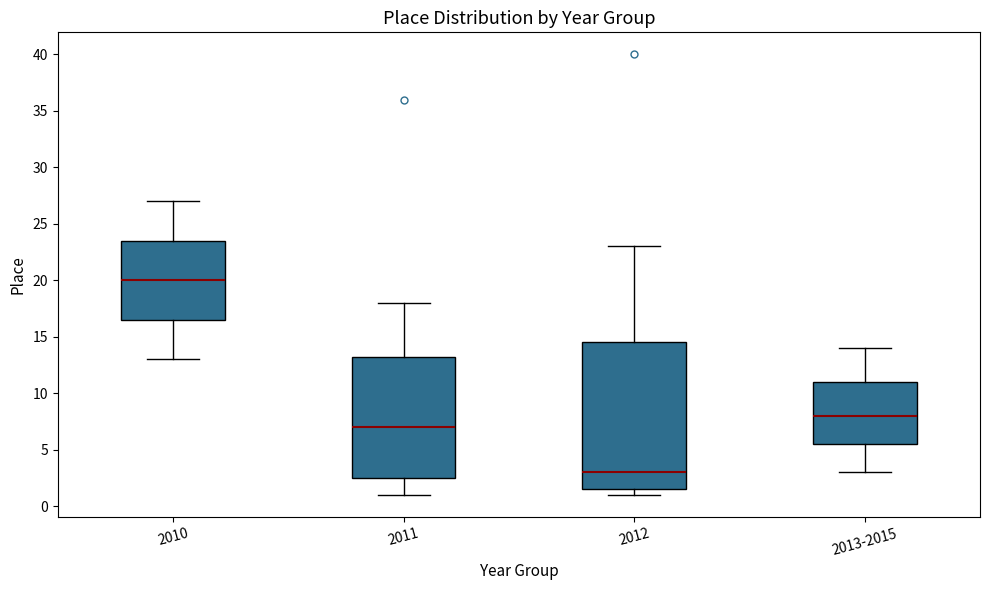

Where does the upper whisker of the box for 2012 end on the y-axis? The values are not printed on the chart, so give them approximately, as read against the axis.

23.0